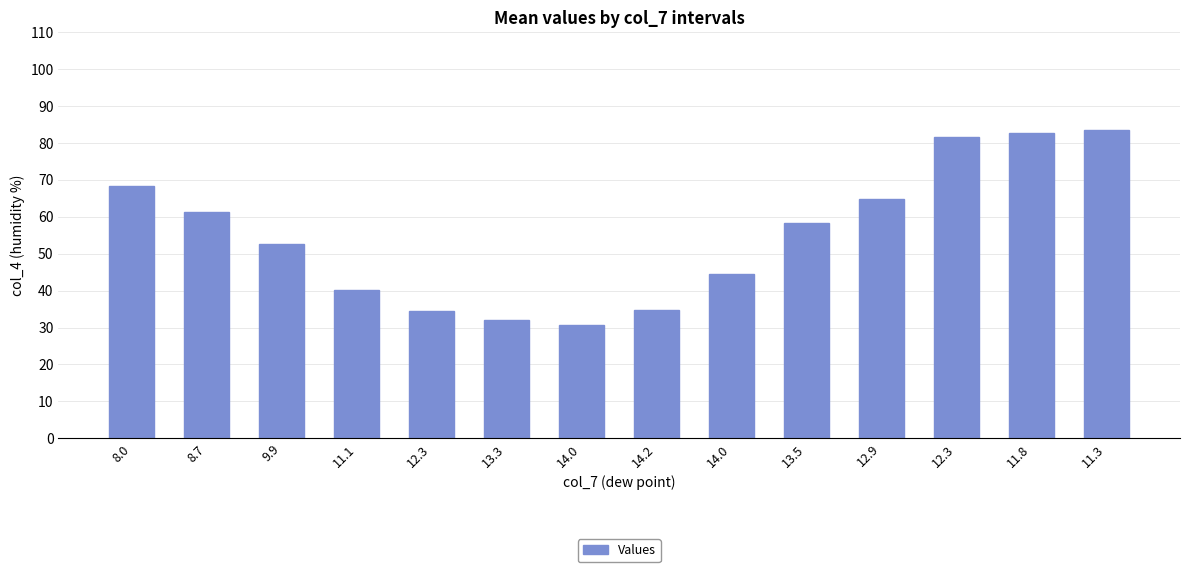

How many data points are above 58?

7